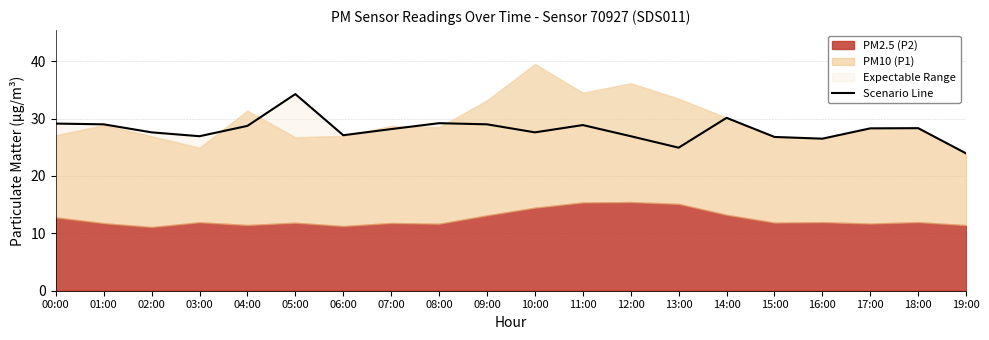

What is the change in value from 05:00 to 08:00?

-5.1